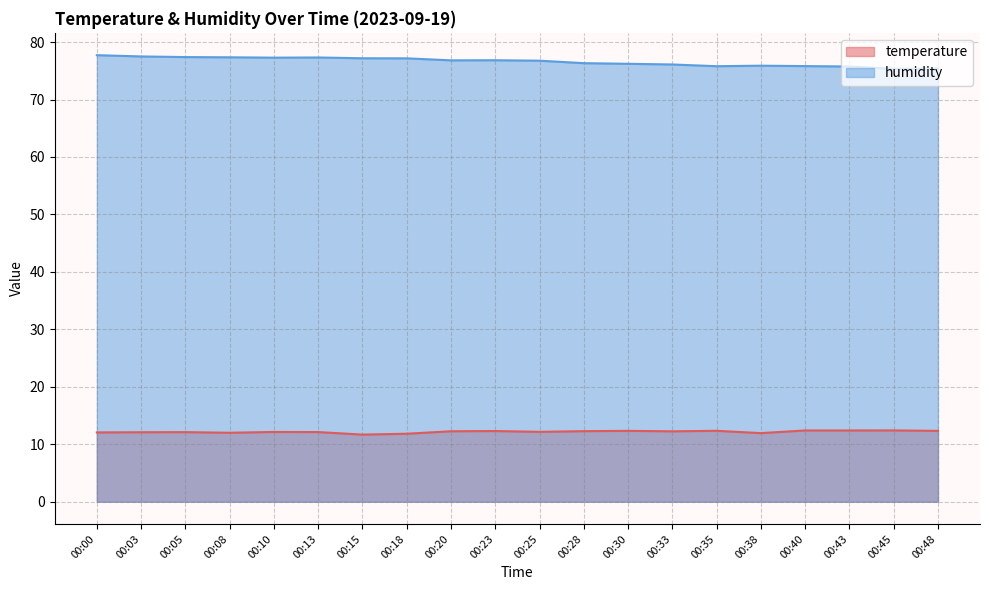

Reading right to left, what are all the values shown in this chart?

temperature: 00:48=12.3	00:45=12.4	00:43=12.4	00:40=12.4	00:38=11.9	00:35=12.3	00:33=12.2	00:30=12.3	00:28=12.3	00:25=12.2	00:23=12.3	00:20=12.3	00:18=11.8	00:15=11.7	00:13=12.1	00:10=12.1	00:08=12.0	00:05=12.1	00:03=12.1	00:00=12.1
humidity: 00:48=75.4	00:45=75.3	00:43=75.8	00:40=75.8	00:38=75.9	00:35=75.8	00:33=76.1	00:30=76.2	00:28=76.3	00:25=76.8	00:23=76.8	00:20=76.8	00:18=77.2	00:15=77.2	00:13=77.3	00:10=77.3	00:08=77.3	00:05=77.4	00:03=77.5	00:00=77.7